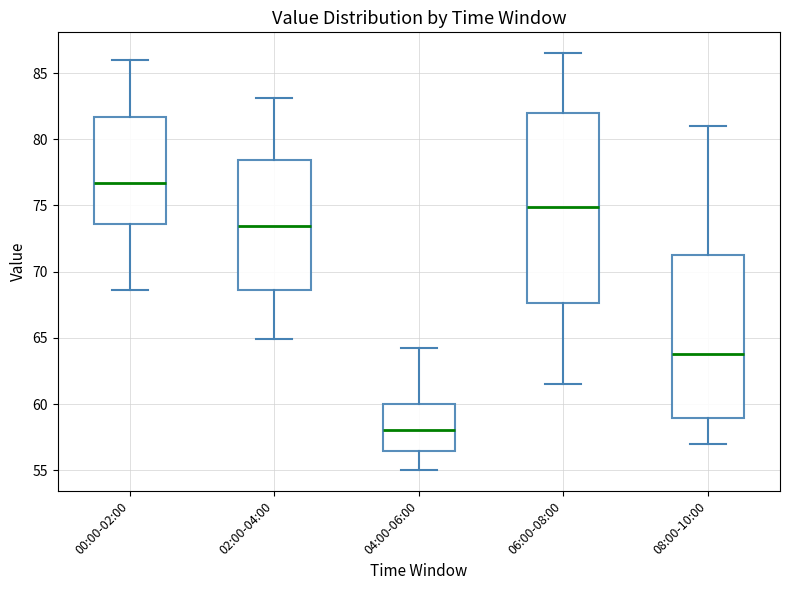

Reading left to right, transcribe this box plot: for each box, give where its median line is, the range the box spans, and where its two whiskers end, as read against the y-axis. The values are not printed on the chart, so give them approximately, as read against the axis.

00:00-02:00: median 76.5, box 73.5 to 81.5, whiskers 68.5 to 86.0
02:00-04:00: median 73.5, box 68.5 to 78.5, whiskers 65.0 to 83.0
04:00-06:00: median 58.0, box 56.5 to 60.0, whiskers 55.0 to 64.0
06:00-08:00: median 75.0, box 67.5 to 82.0, whiskers 61.5 to 86.5
08:00-10:00: median 64.0, box 59.0 to 71.5, whiskers 57.0 to 81.0